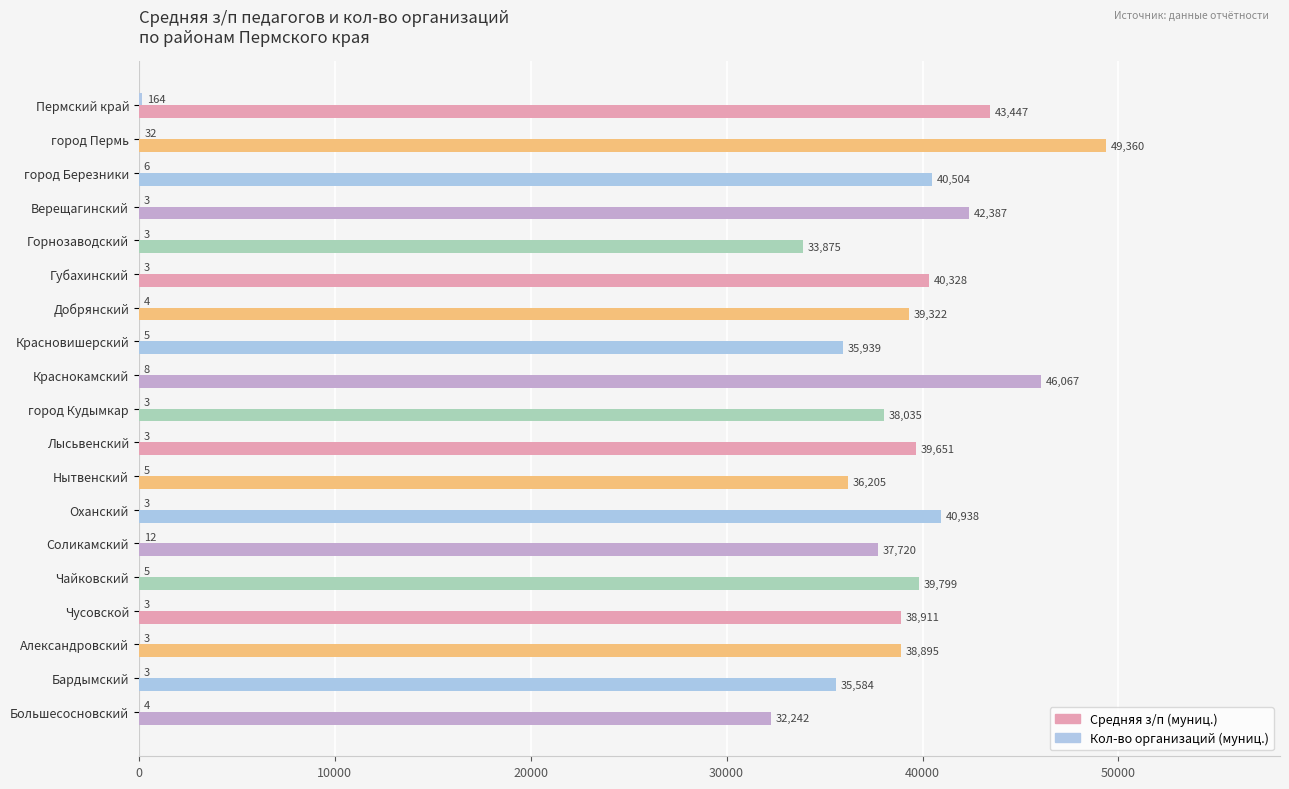

At which category is the sum across all series the highest?

город Пермь